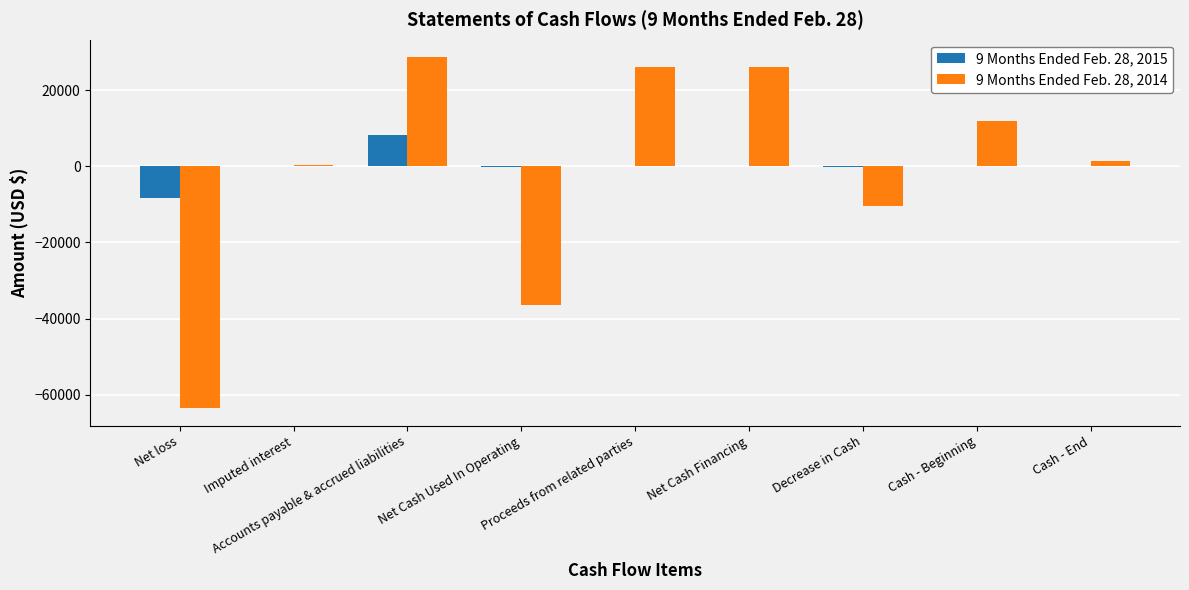

Which category has the highest value across all series?

Accounts payable & accrued liabilities